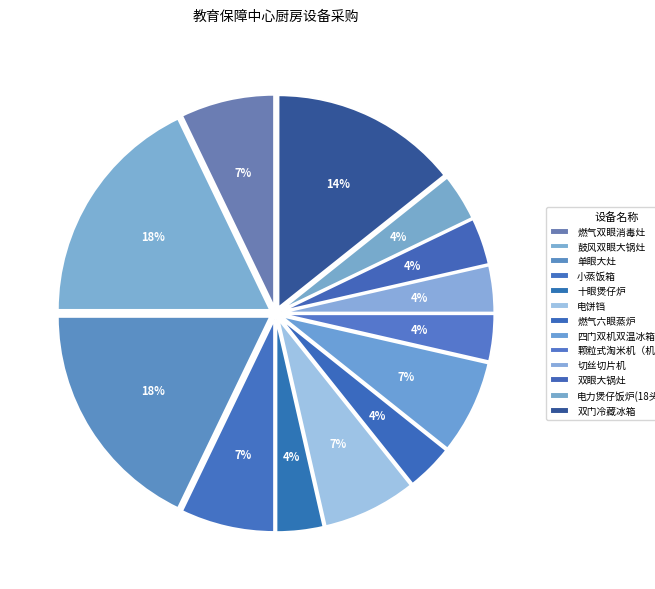

True or false: 单眼大灶 accounts for 8% of the total.

False